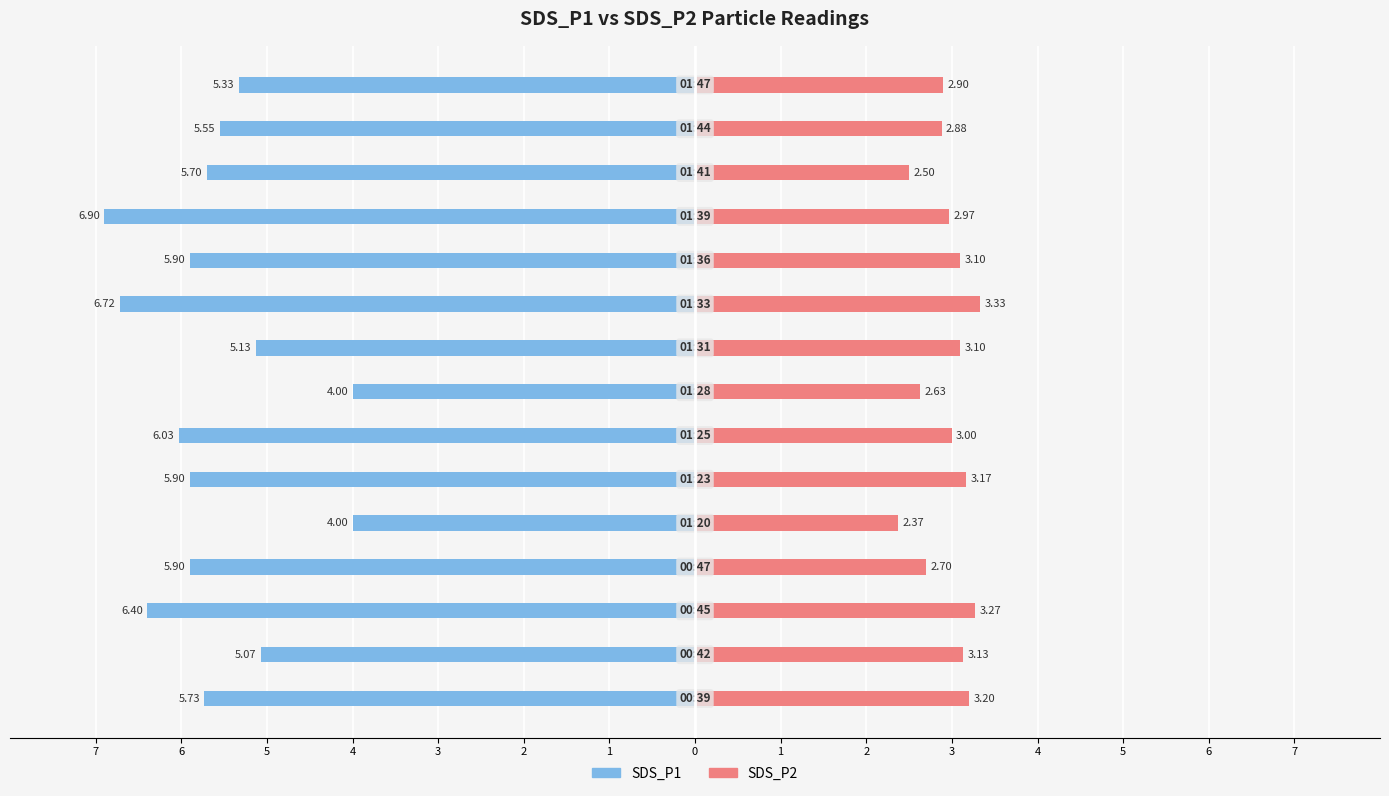

How many series are shown in this chart?

2